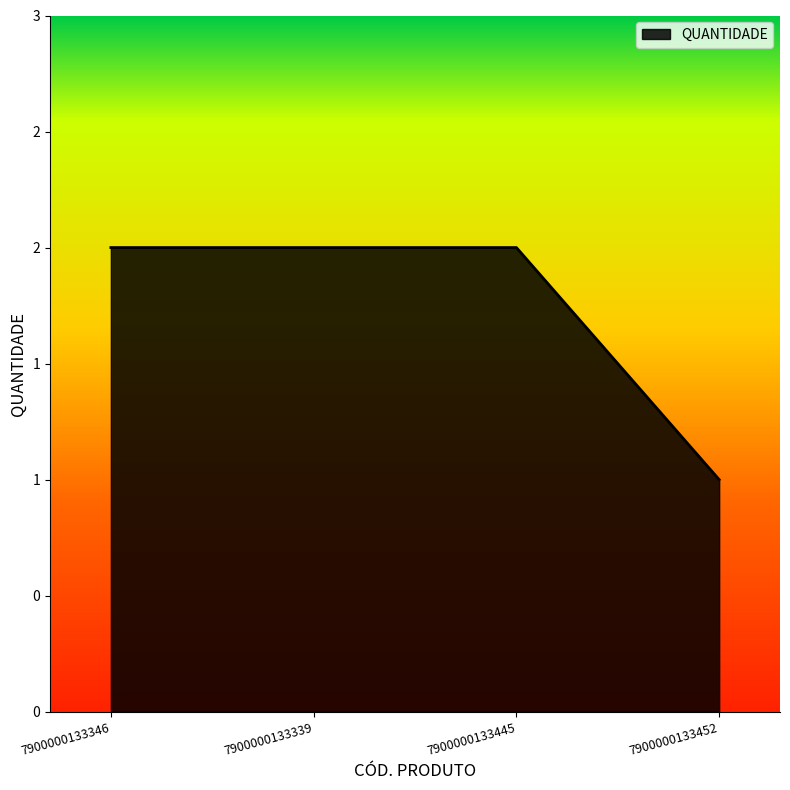

What position from the right is 7900000133452?

1